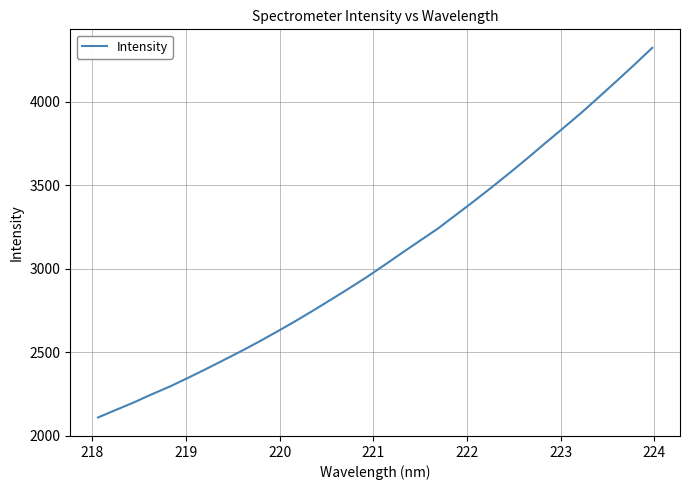

What is the greatest value displayed?

4322.7